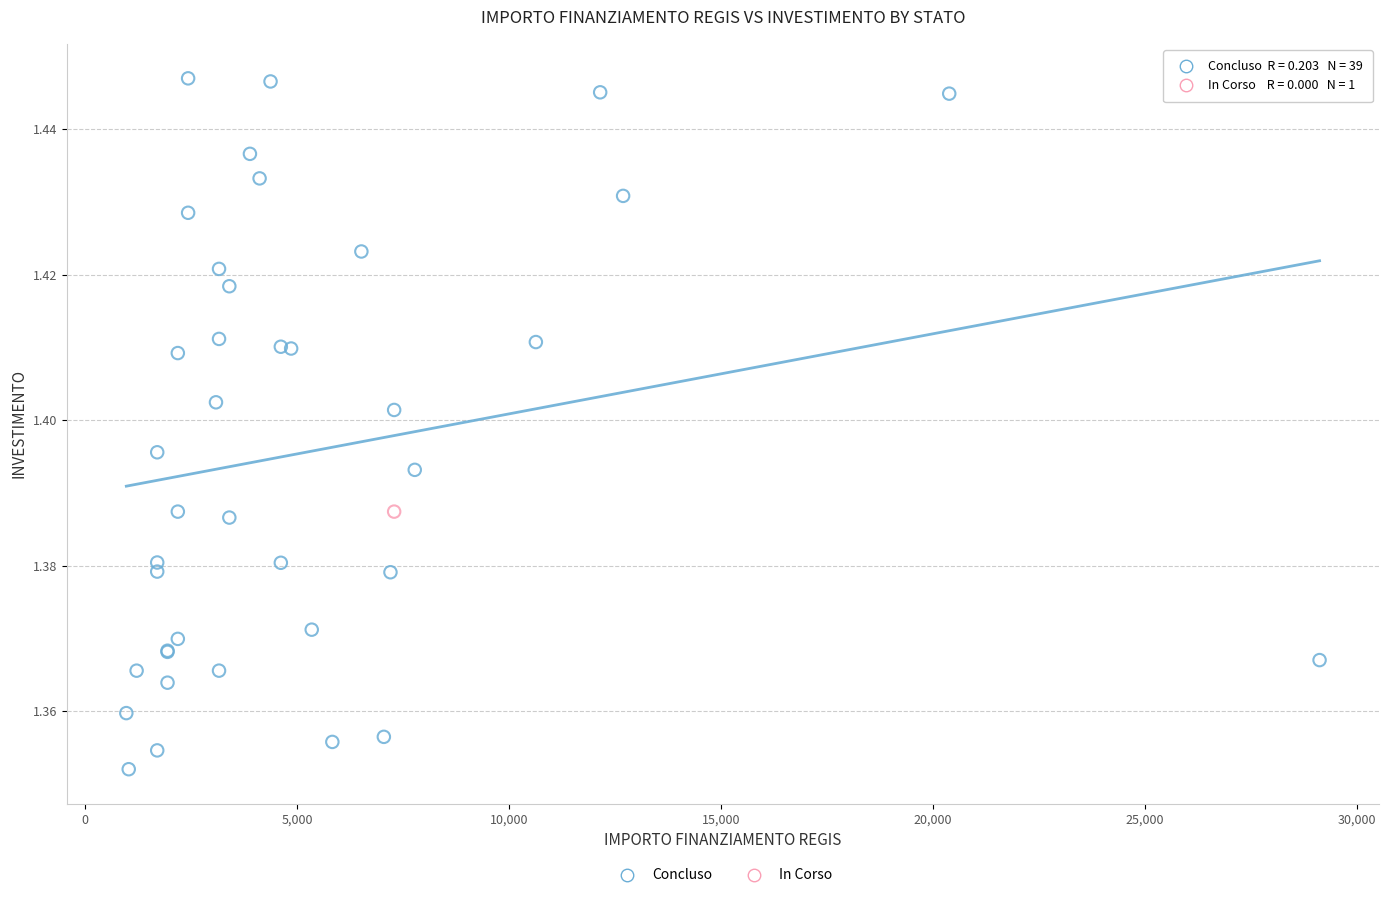

What are all the series names shown in the legend?

Concluso, In Corso